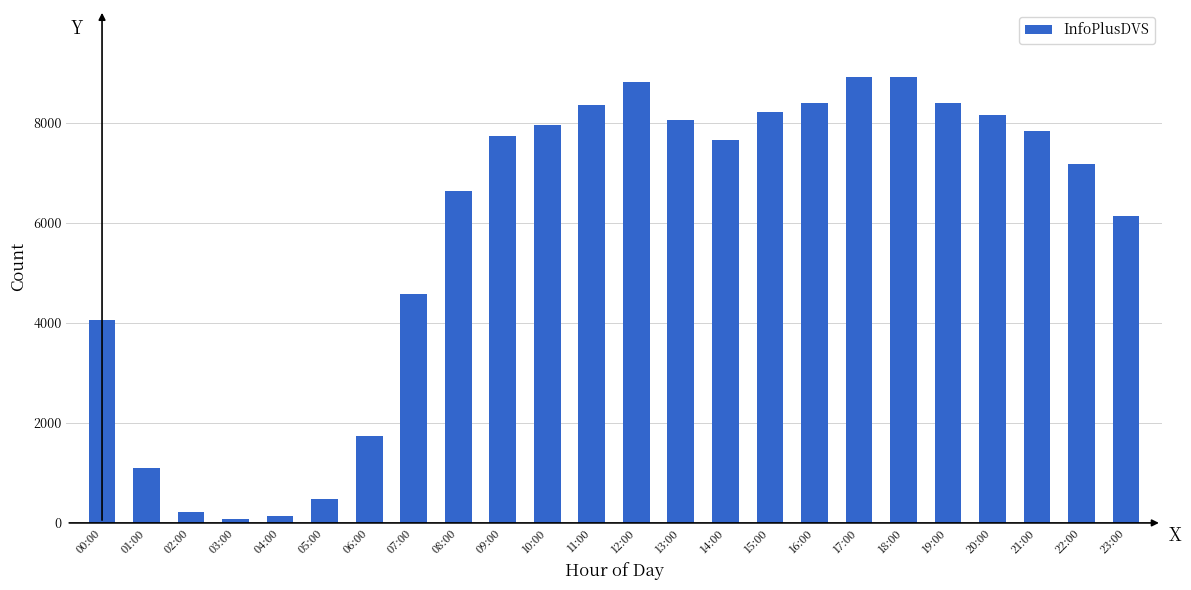

What is the label of the 17th bar from the right?

07:00